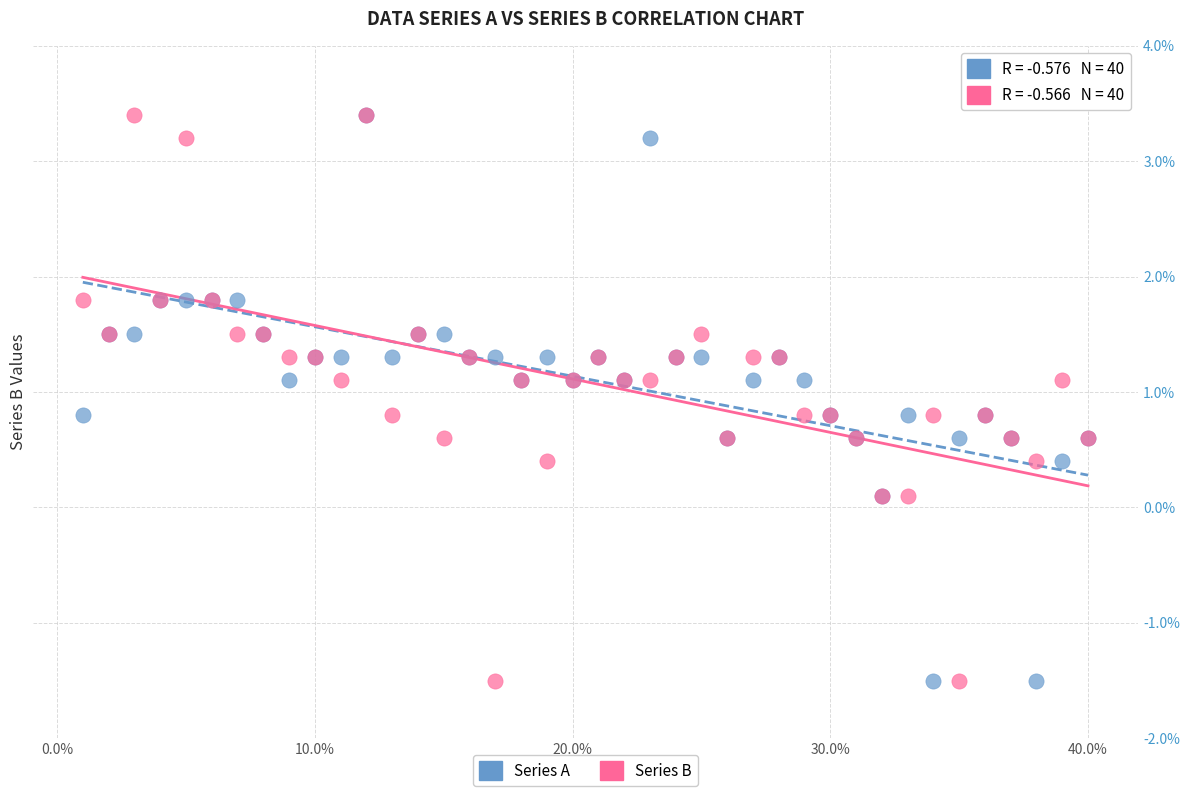

What are all the series names shown in the legend?

Series A, Series B